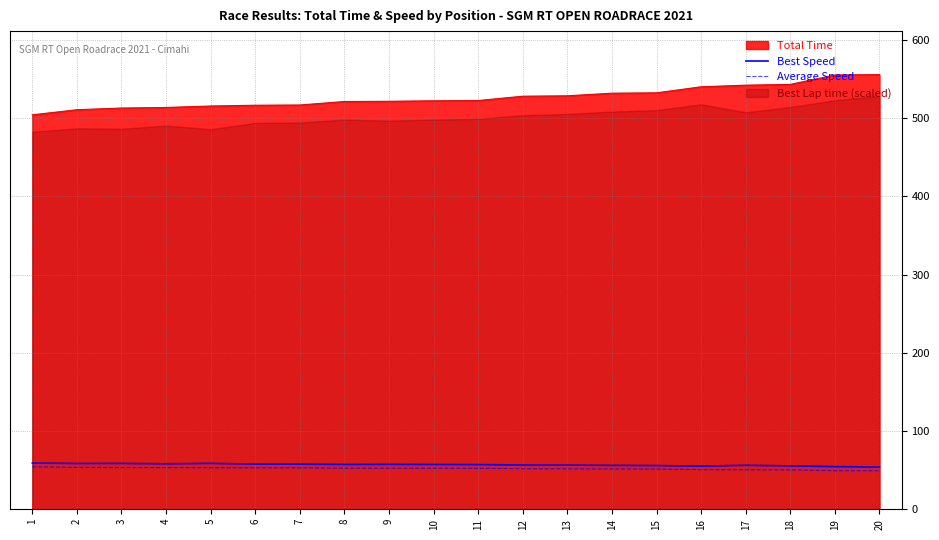

What is the value of the Average Speed point at the 9th from the left?

52.5